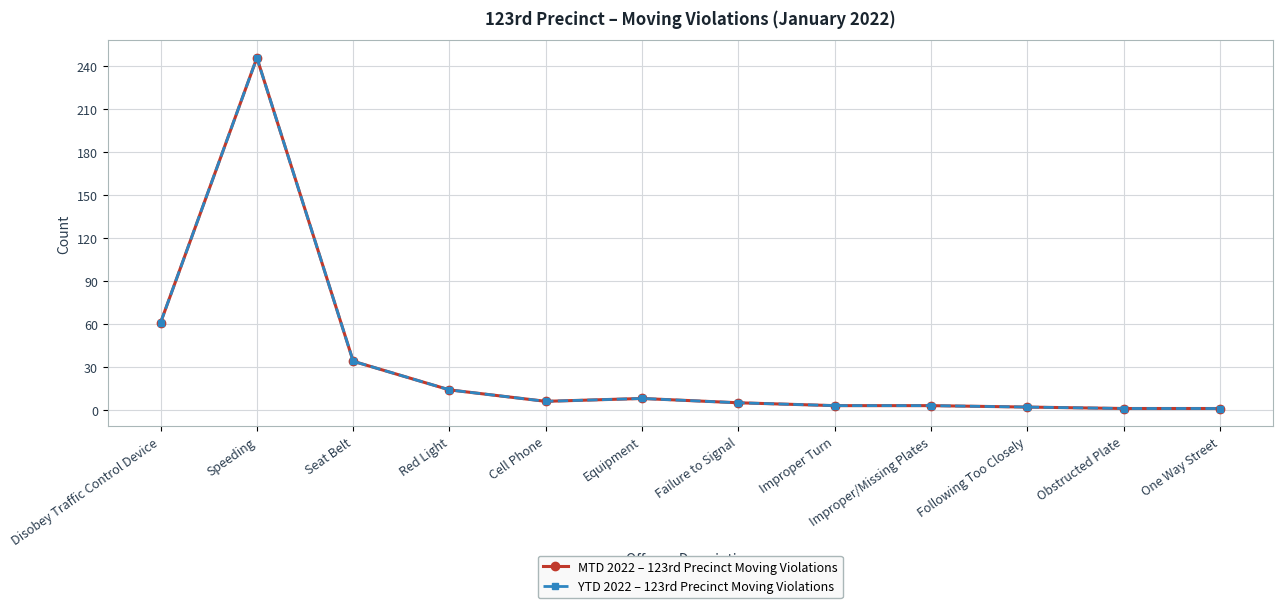

Reading left to right, transcribe all the data shown in this chart.

MTD 2022 – 123rd Precinct Moving Violations: 61	246	34	14	6	8	5	3	3	2	1	1
YTD 2022 – 123rd Precinct Moving Violations: 61	246	34	14	6	8	5	3	3	2	1	1